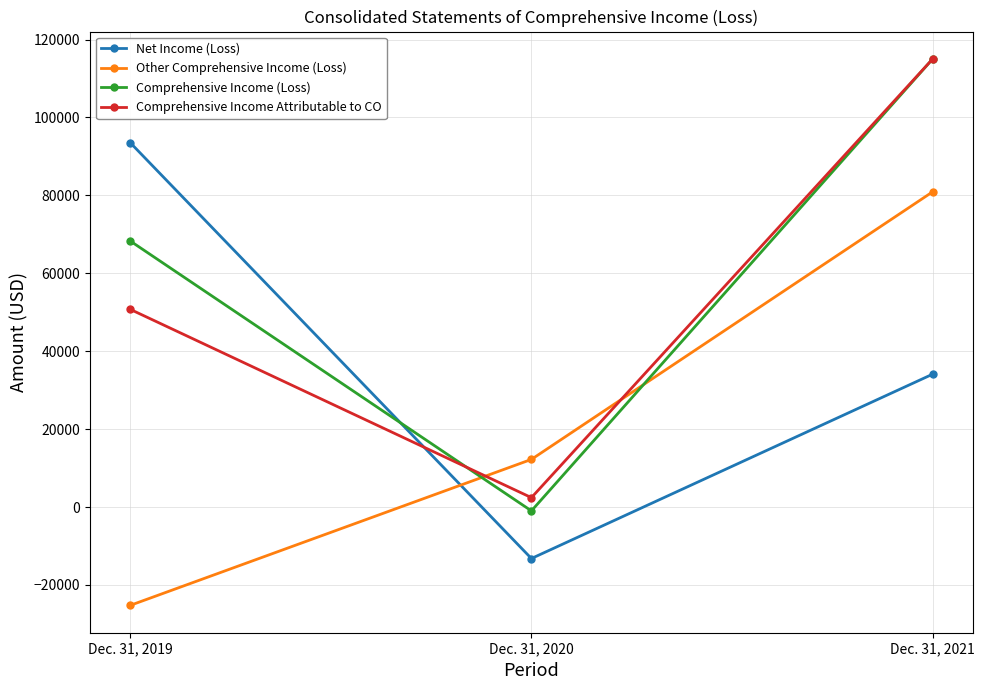

The Comprehensive Income Attributable to CO series shows 80199 at Dec. 31, 2021. True or false?

False